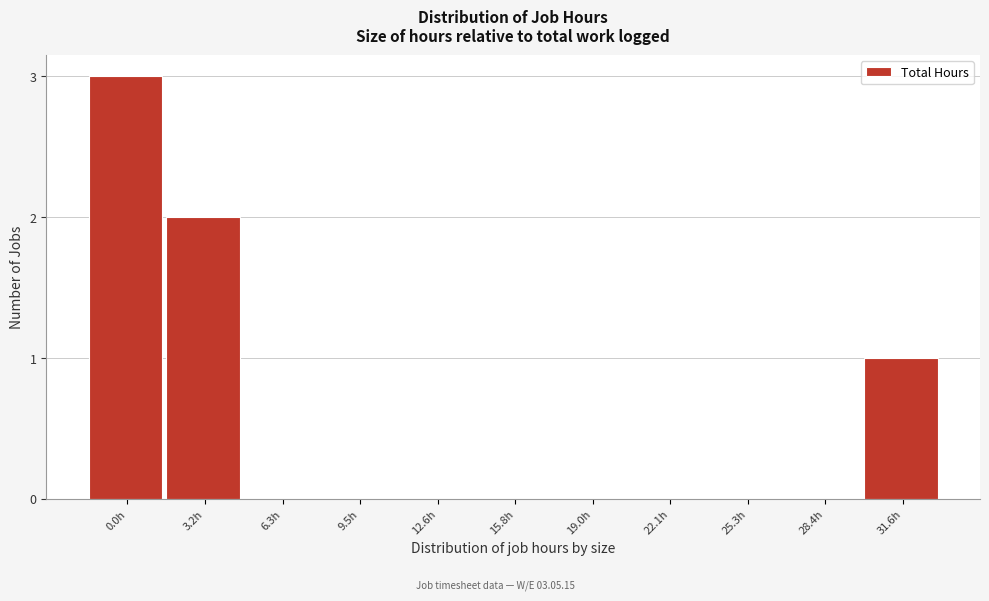

Reading right to left, what are all the values shown in this chart?

31.6h=1	28.4h=0	25.3h=0	22.1h=0	19.0h=0	15.8h=0	12.6h=0	9.5h=0	6.3h=0	3.2h=2	0.0h=3